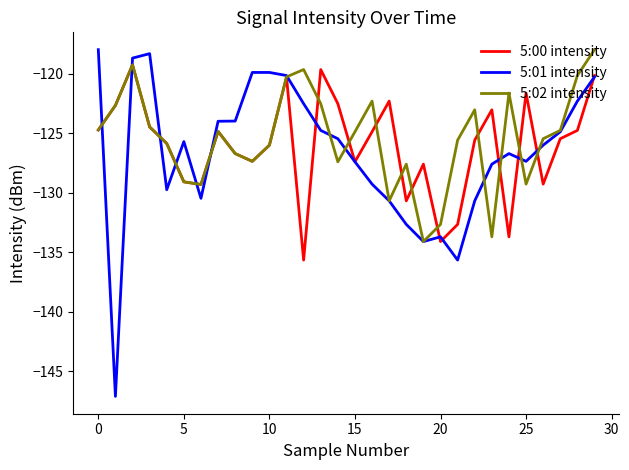

What are all the series names shown in the legend?

5:00 intensity, 5:01 intensity, 5:02 intensity